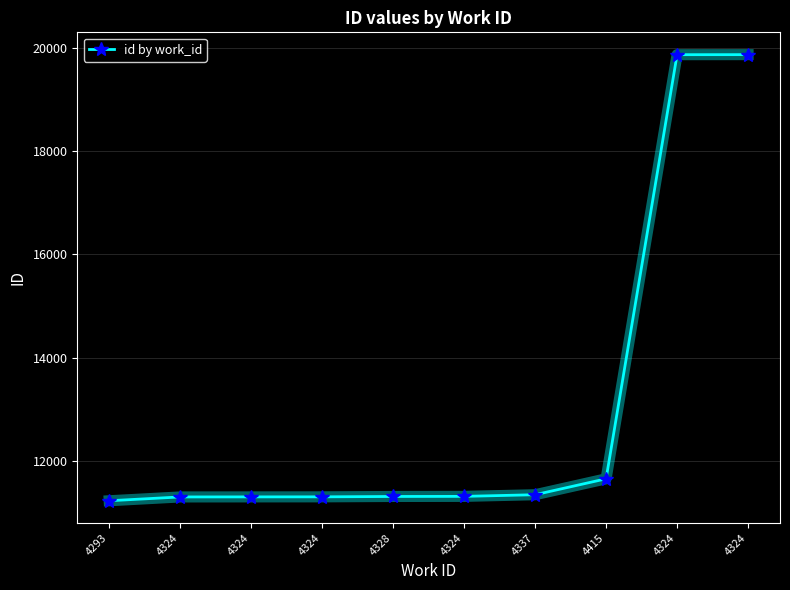

Approximately how many times larger is the value at 4324 compared to 4415?

1.7